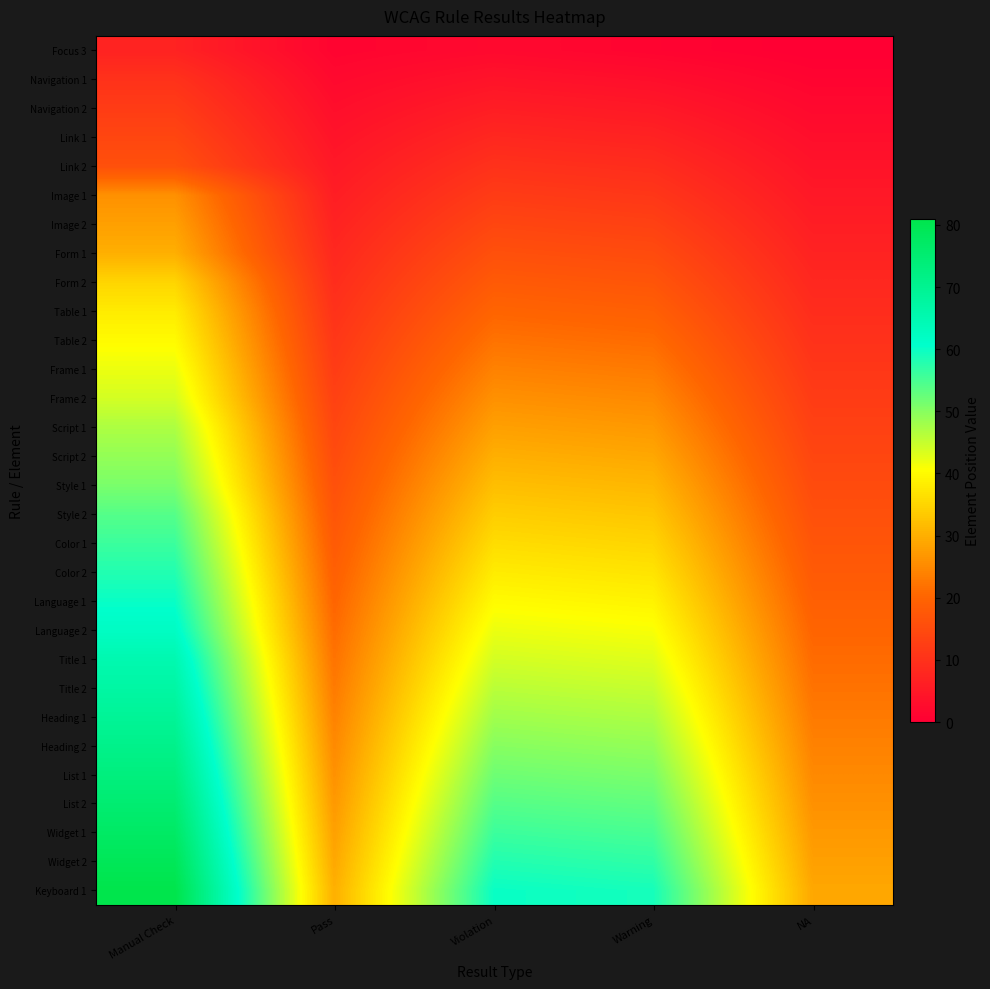

Which series has the largest range (max minus min)?

Keyboard 1